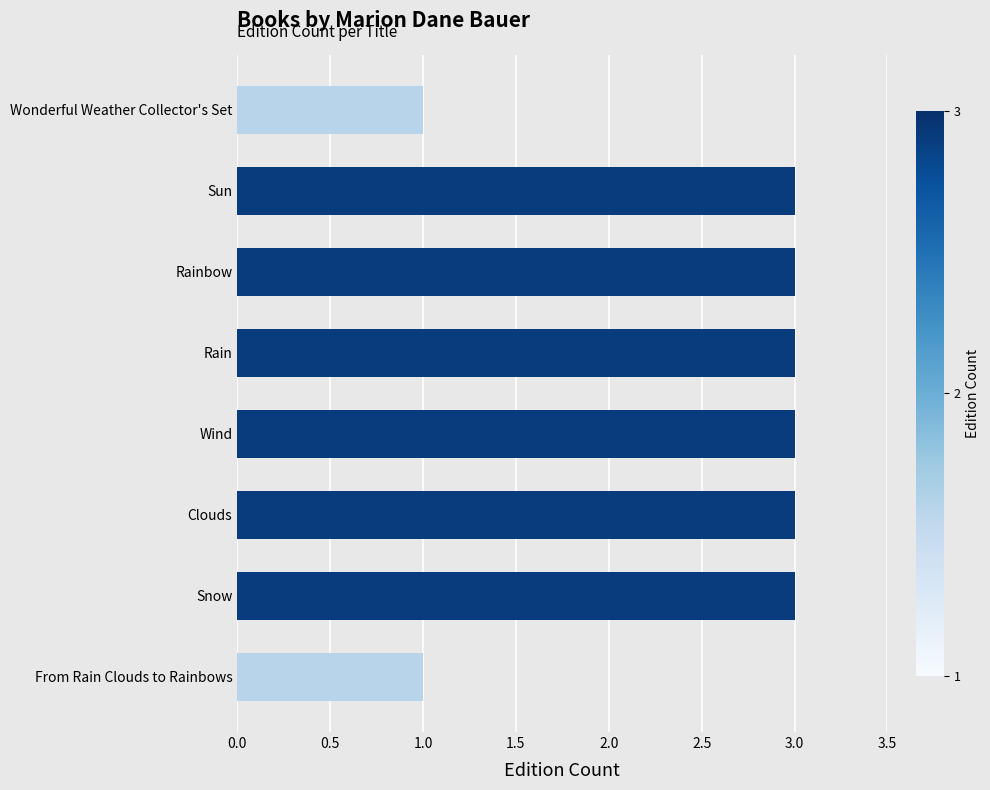

Reading top to bottom, extract all data points from this chart.

Wonderful Weather Collector's Set=1	Sun=3	Rainbow=3	Rain=3	Wind=3	Clouds=3	Snow=3	From Rain Clouds to Rainbows=1